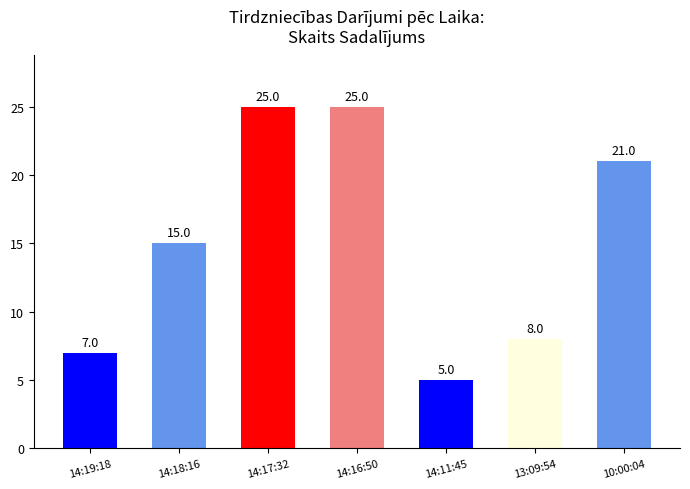

How many bars are there in total?

7